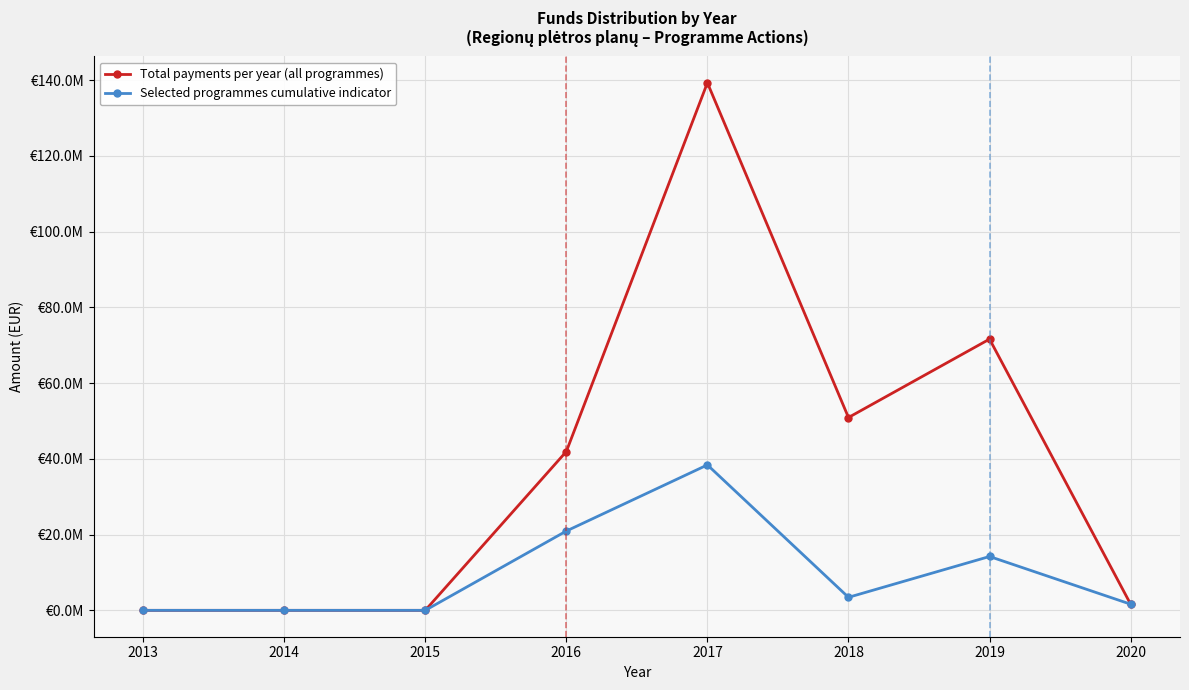

At how many categories does at least one series exceed 96869826?

1